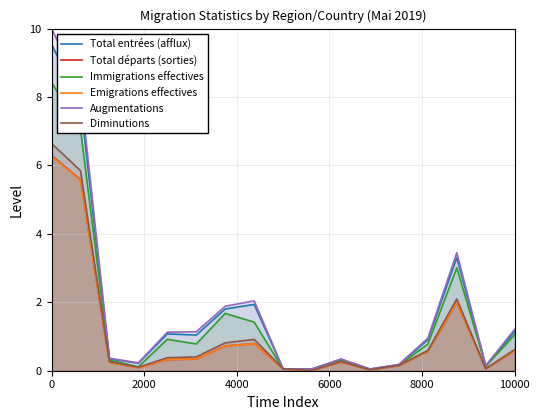

True or false: Diminutions and Emigrations effectives cross at least once.

False